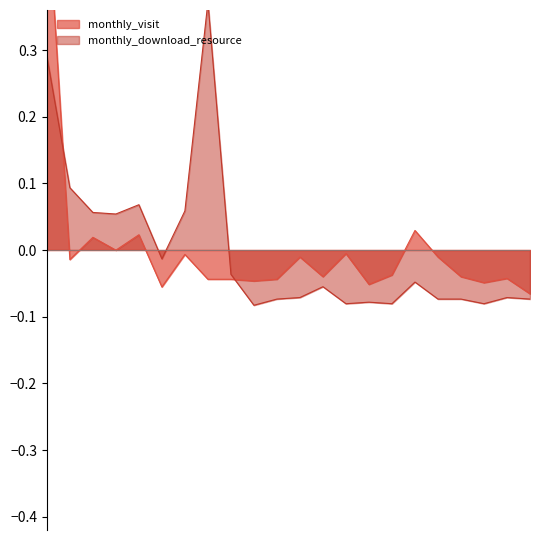

Does the chart have visible grid lines?

No